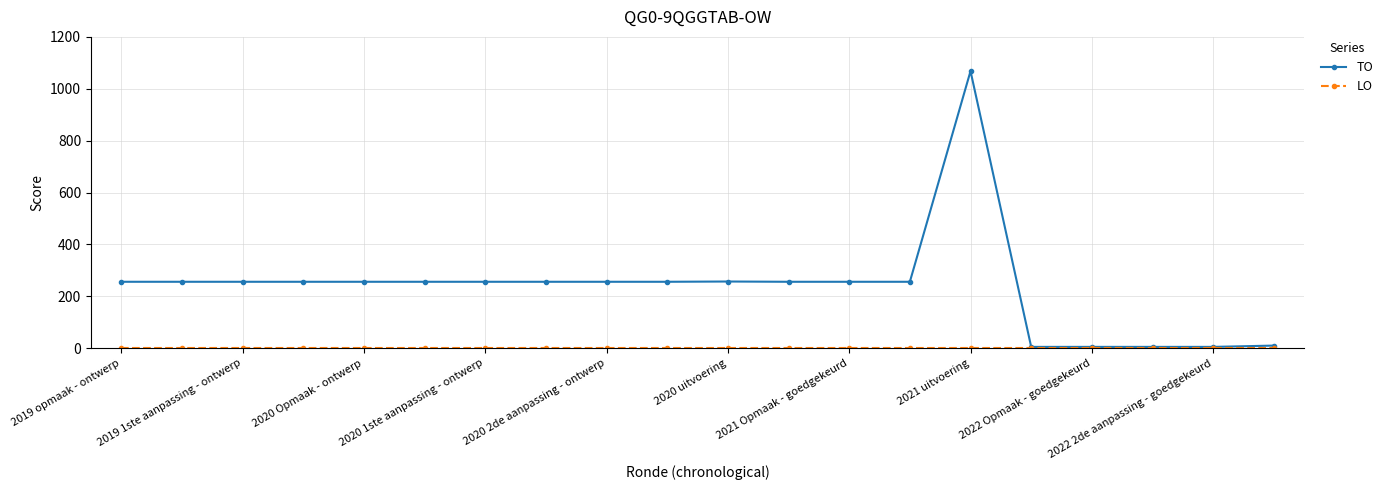

In TO, how many points are higher than both neighbors (excluding endpoints)?

2